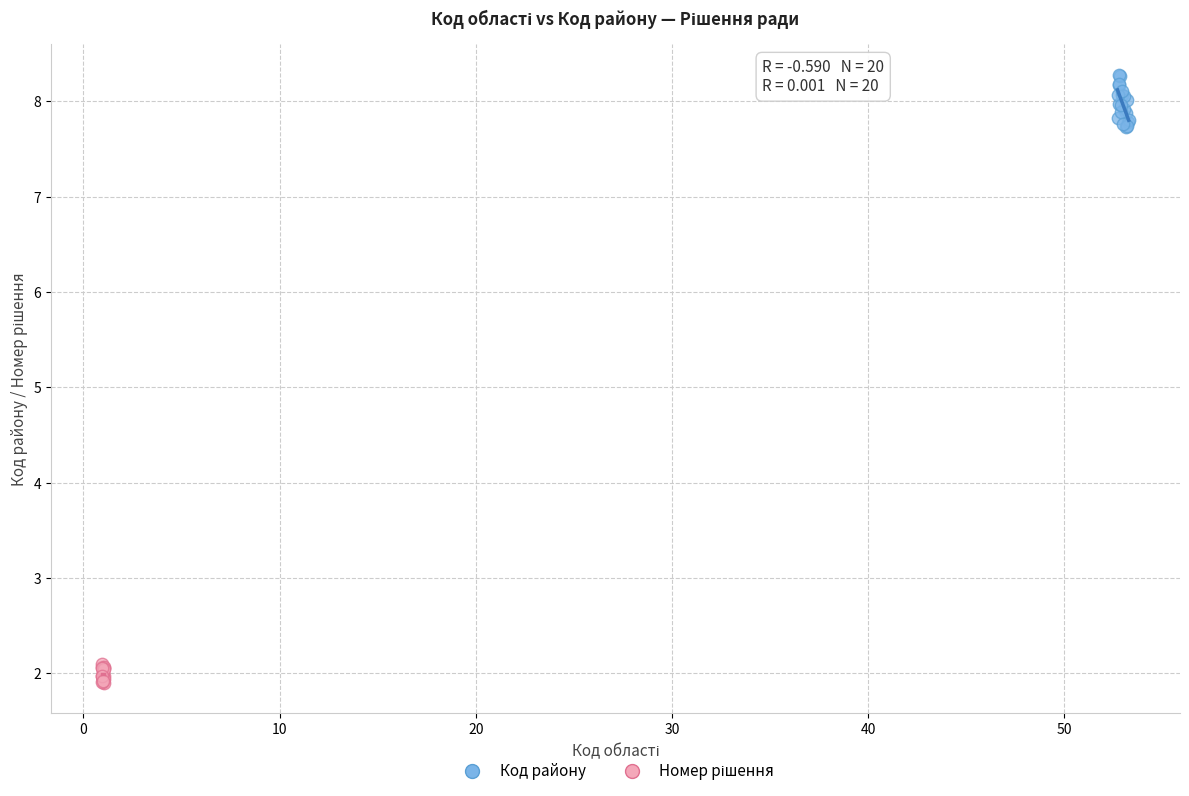

Which series has the largest Y range (max minus min)?

Код району